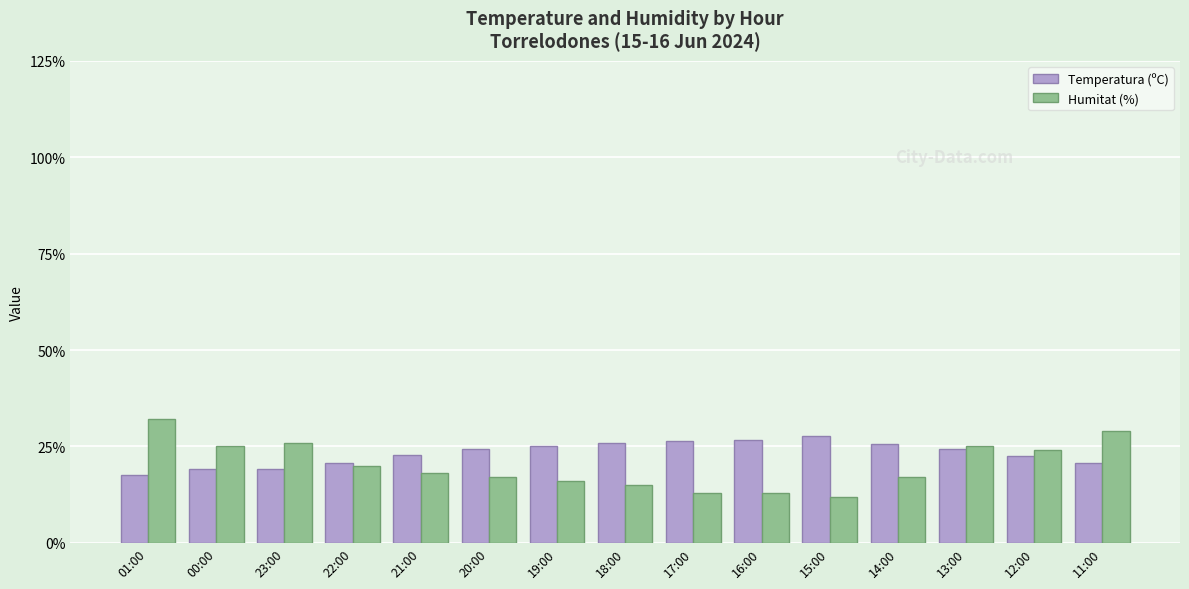

What position from the right is 19:00?

9